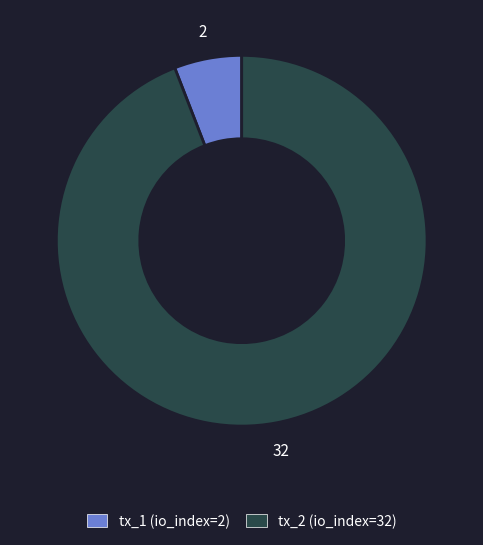

Do tx_1 (io_index=2) and tx_2 (io_index=32) together represent more than half of the pie?

Yes